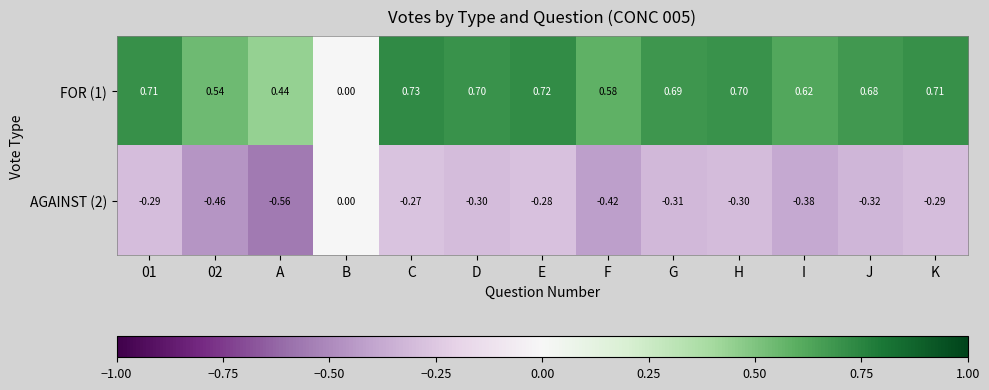

At which label does AGAINST (2) reach its minimum?

A